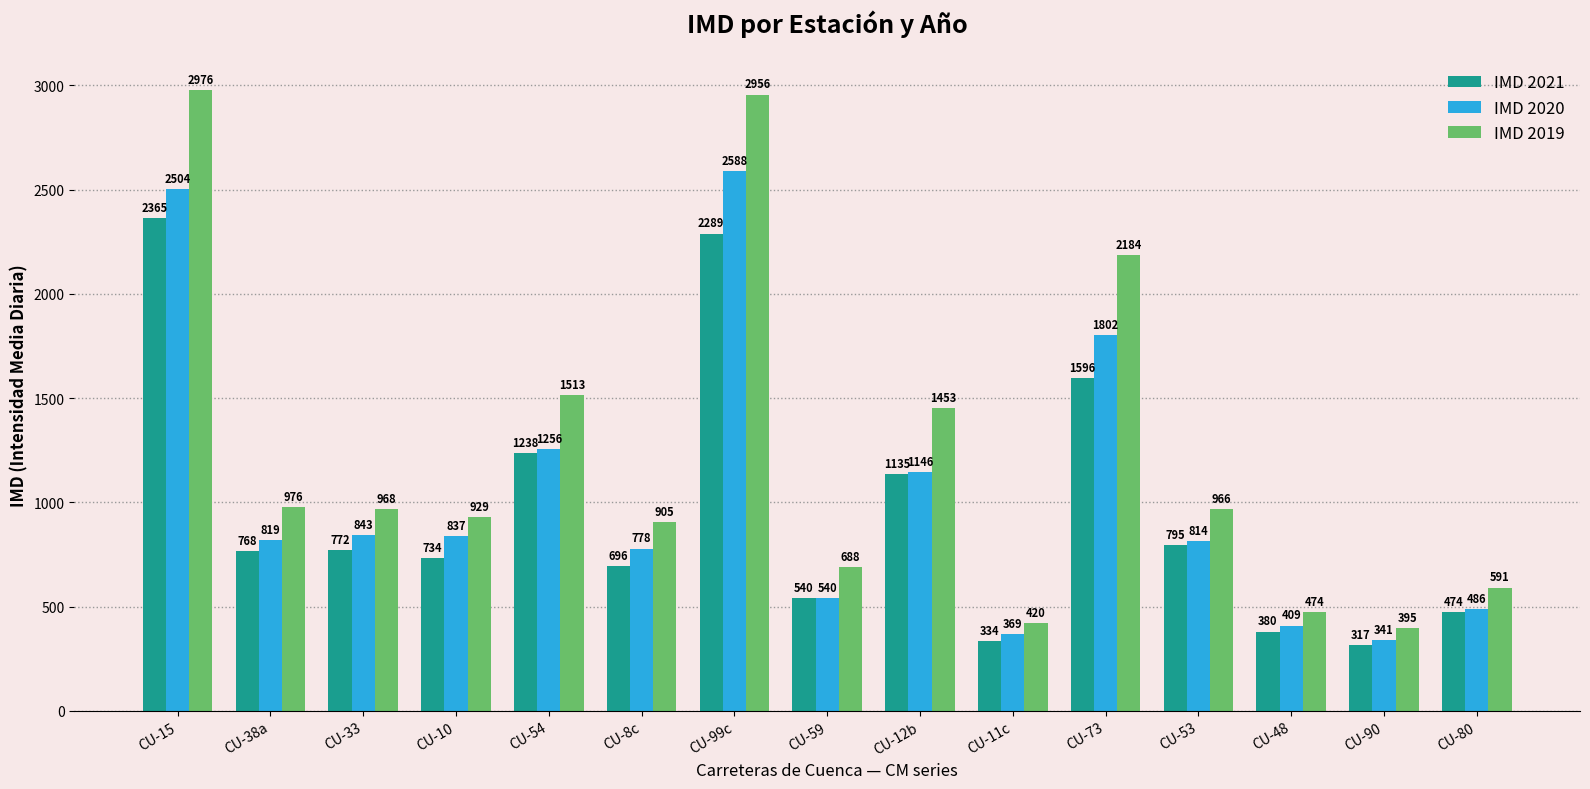

The IMD 2019 series shows 129 at CU-11c. True or false?

False